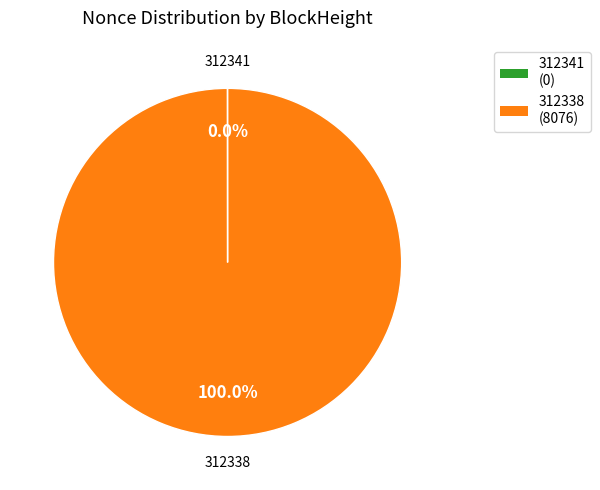

Is 312338 the majority of the pie?

Yes